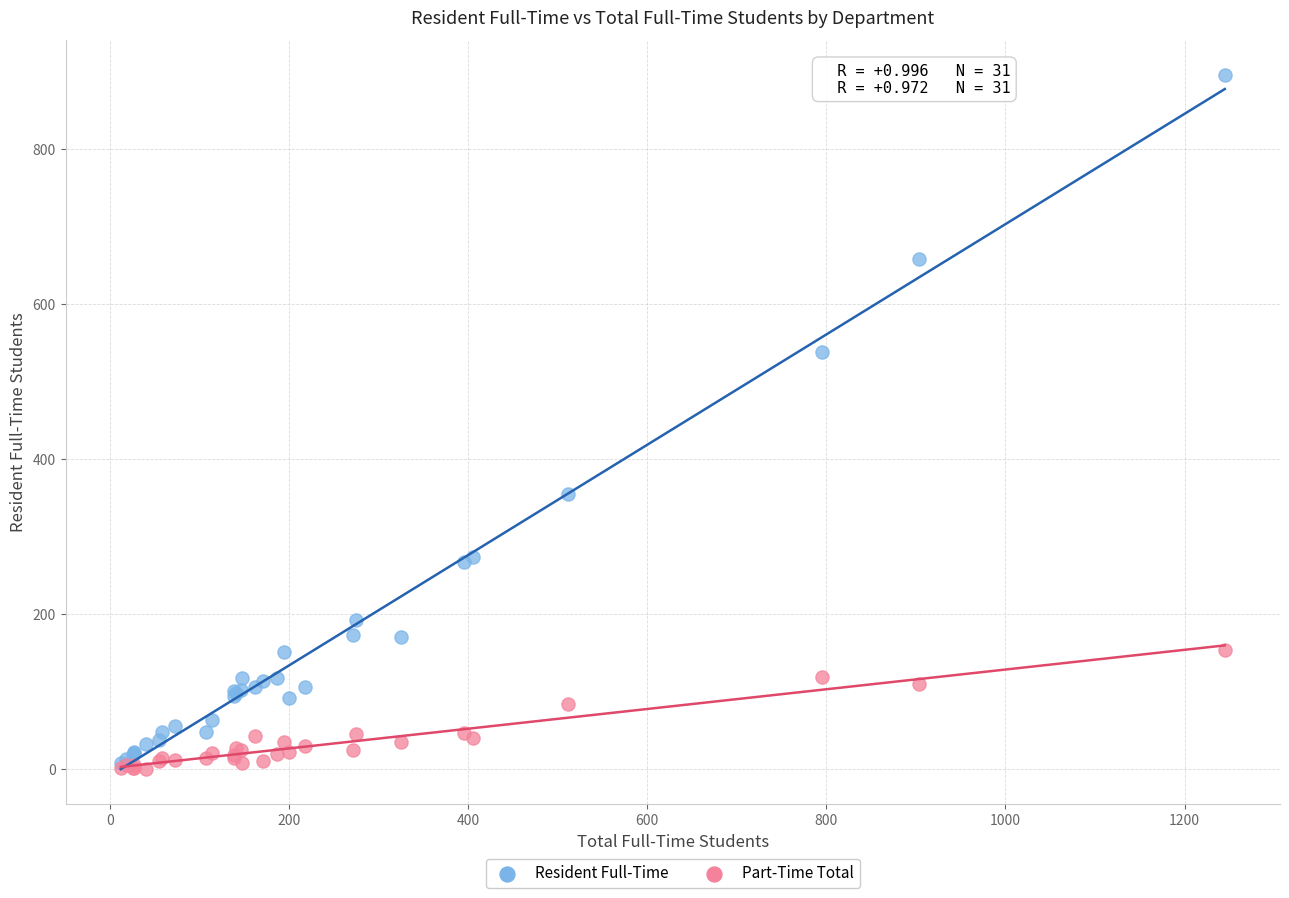

In the Resident Full-Time series, what Y value is closest to 452?

539